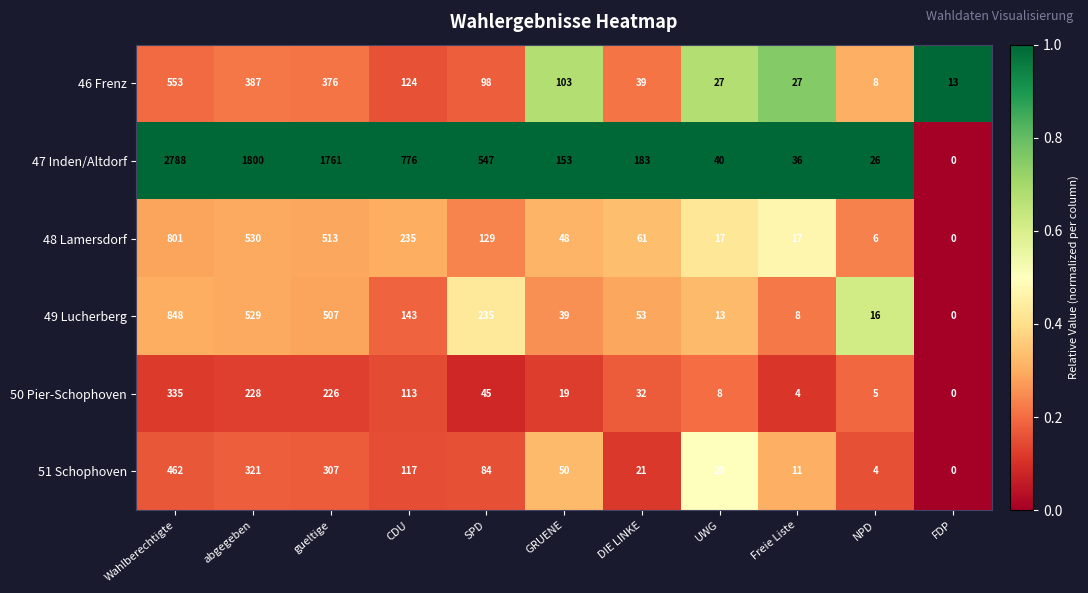

What is the difference between the highest and lowest values at CDU?

663